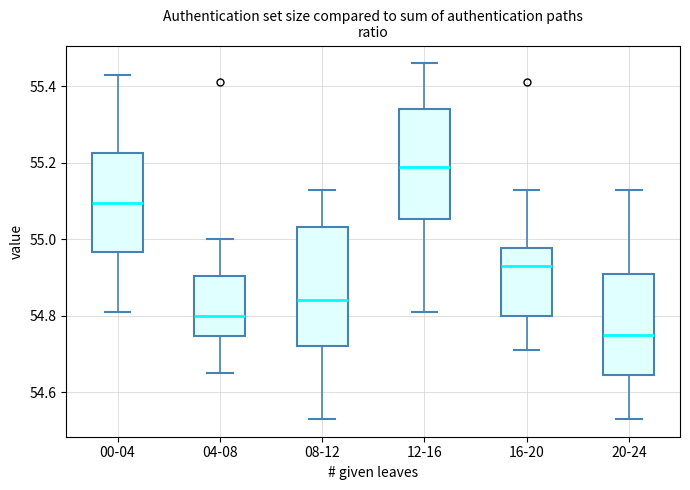

Which box's median line is the highest?

12-16